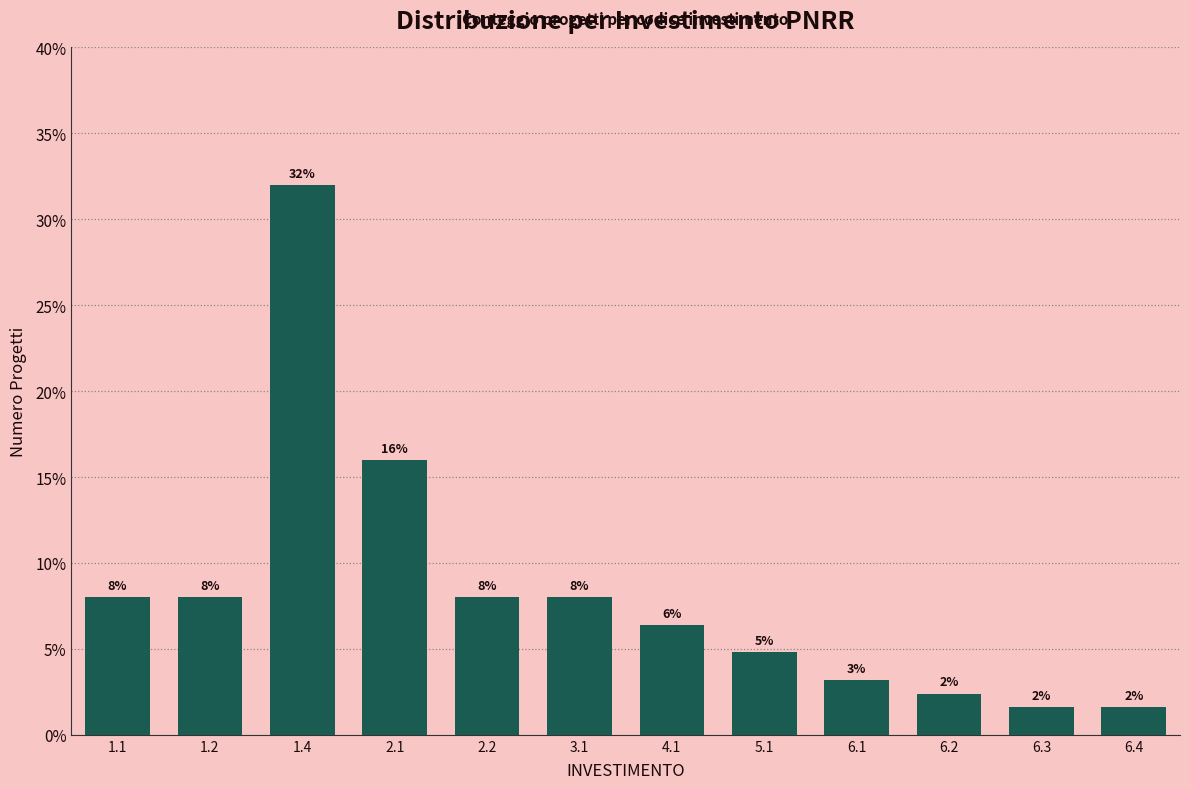

Where is the data nearest to the value 16?

2.1